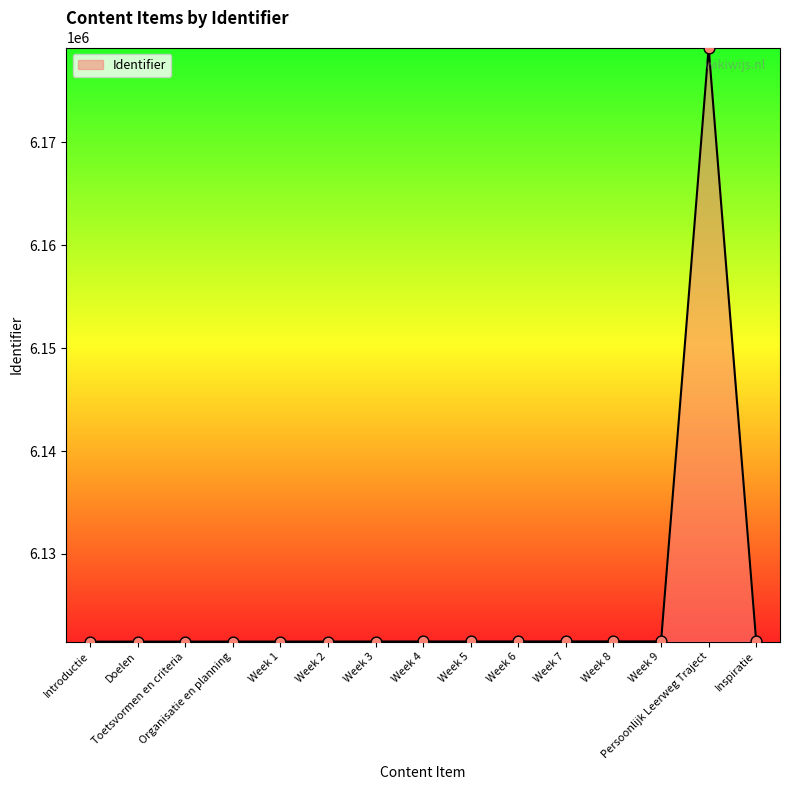

What is the difference between the maximum and minimum values?

57697